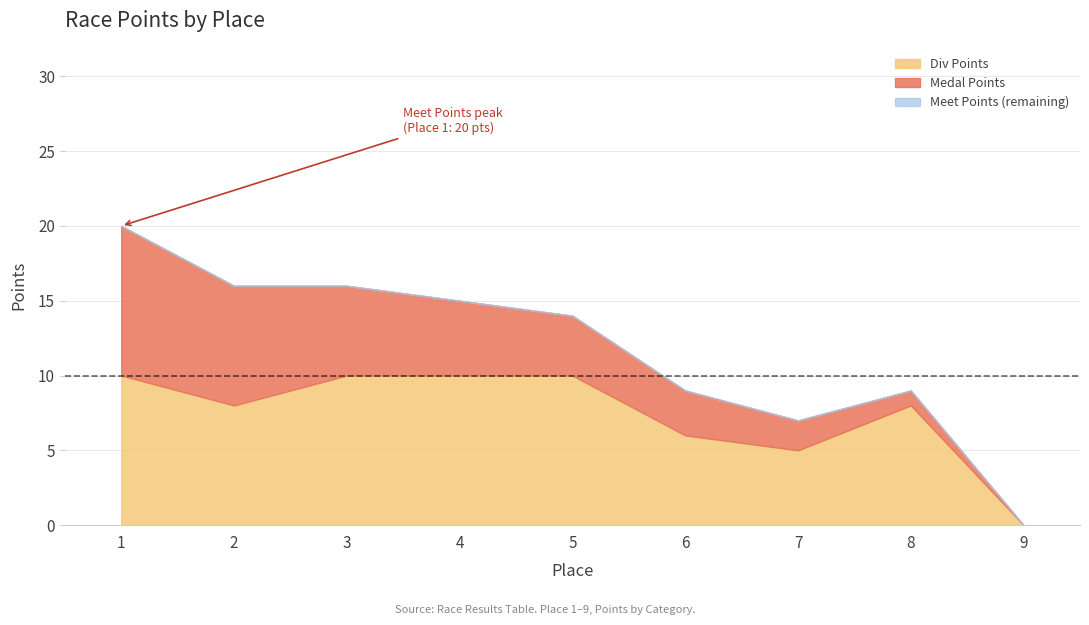

True or false: Meet Points has more than 1 points higher than both neighbors.

False